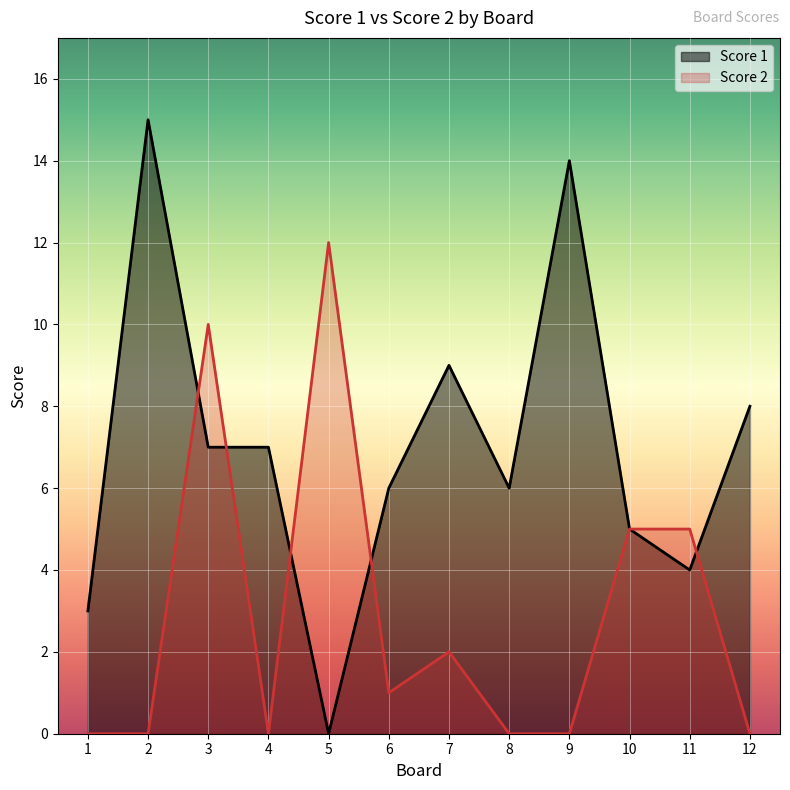

True or false: Score 2 and Score 1 cross at least once.

True